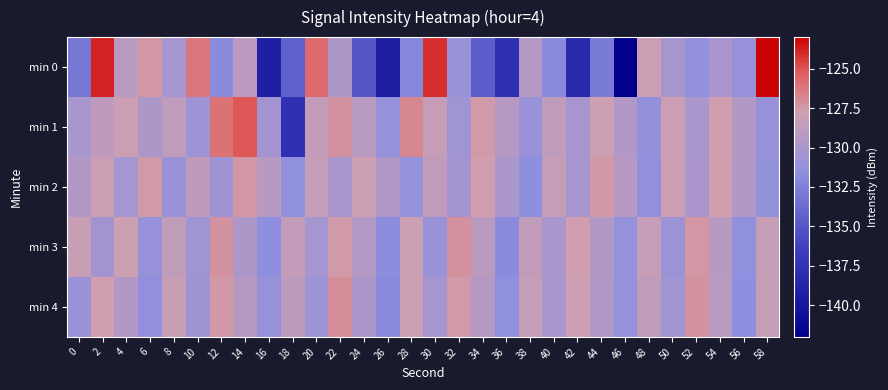

At how many categories does at least one series exceed -130?

30